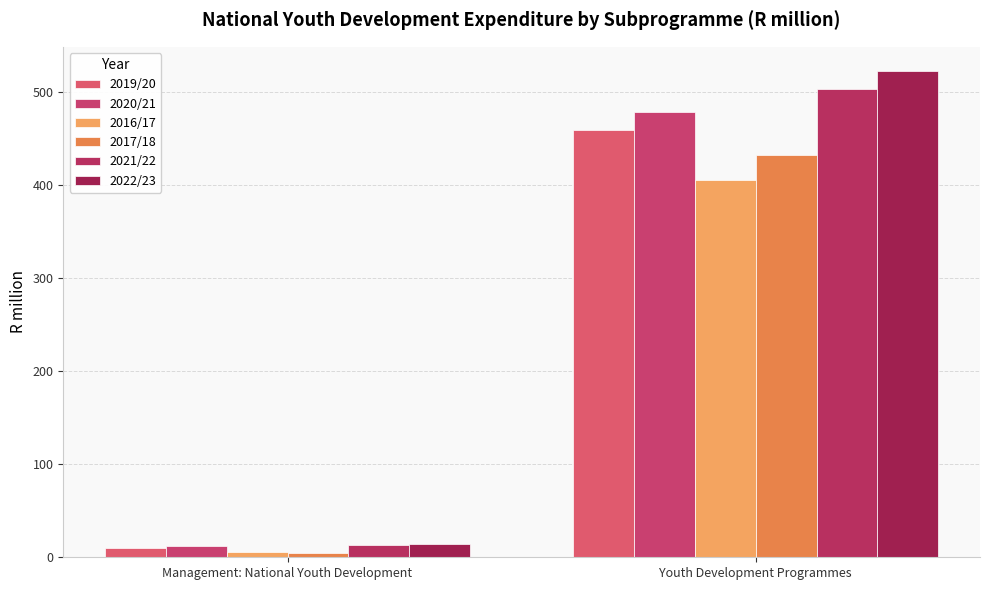

What is the value of the 2017/18 bar at the 1st from the left?

4.8